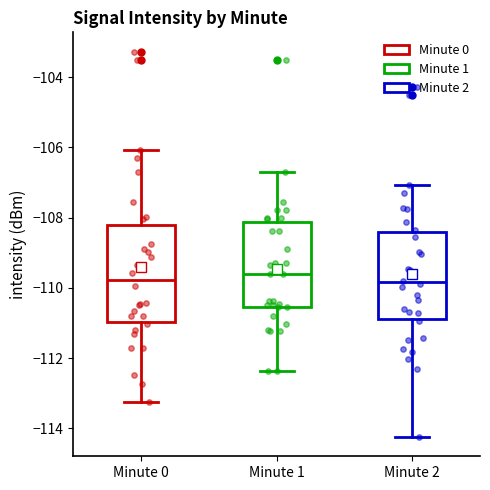

Which box is the tallest, from its lower edge to its upper edge?

Minute 0